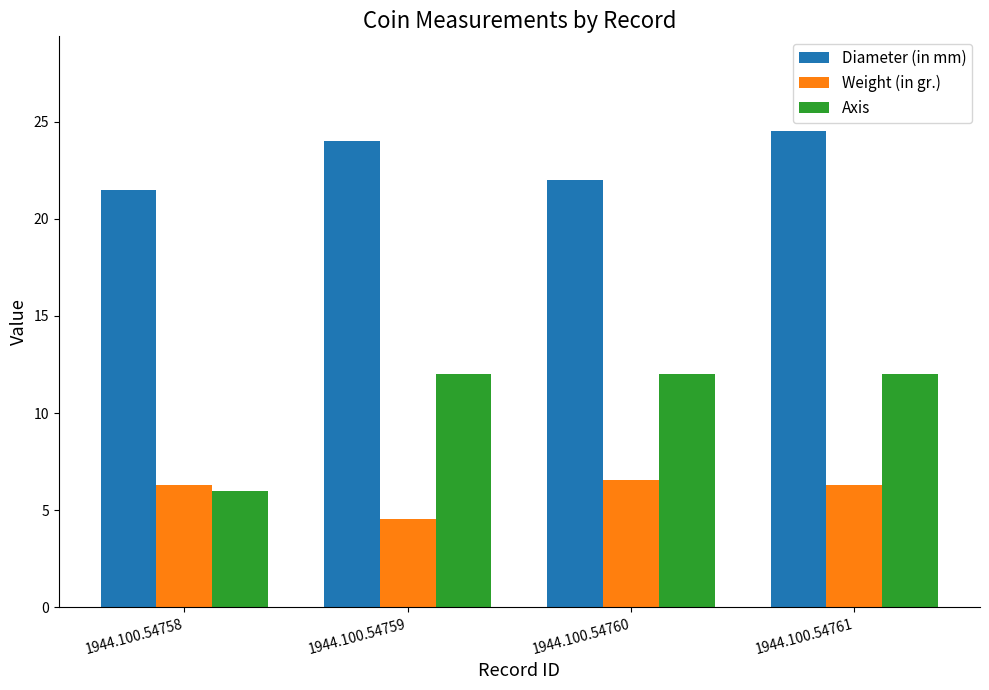

Reading right to left, transcribe all the data shown in this chart.

Diameter (in mm): 24.5	22.0	24.0	21.5
Weight (in gr.): 6.3	6.5	4.5	6.3
Axis: 12.0	12.0	12.0	6.0